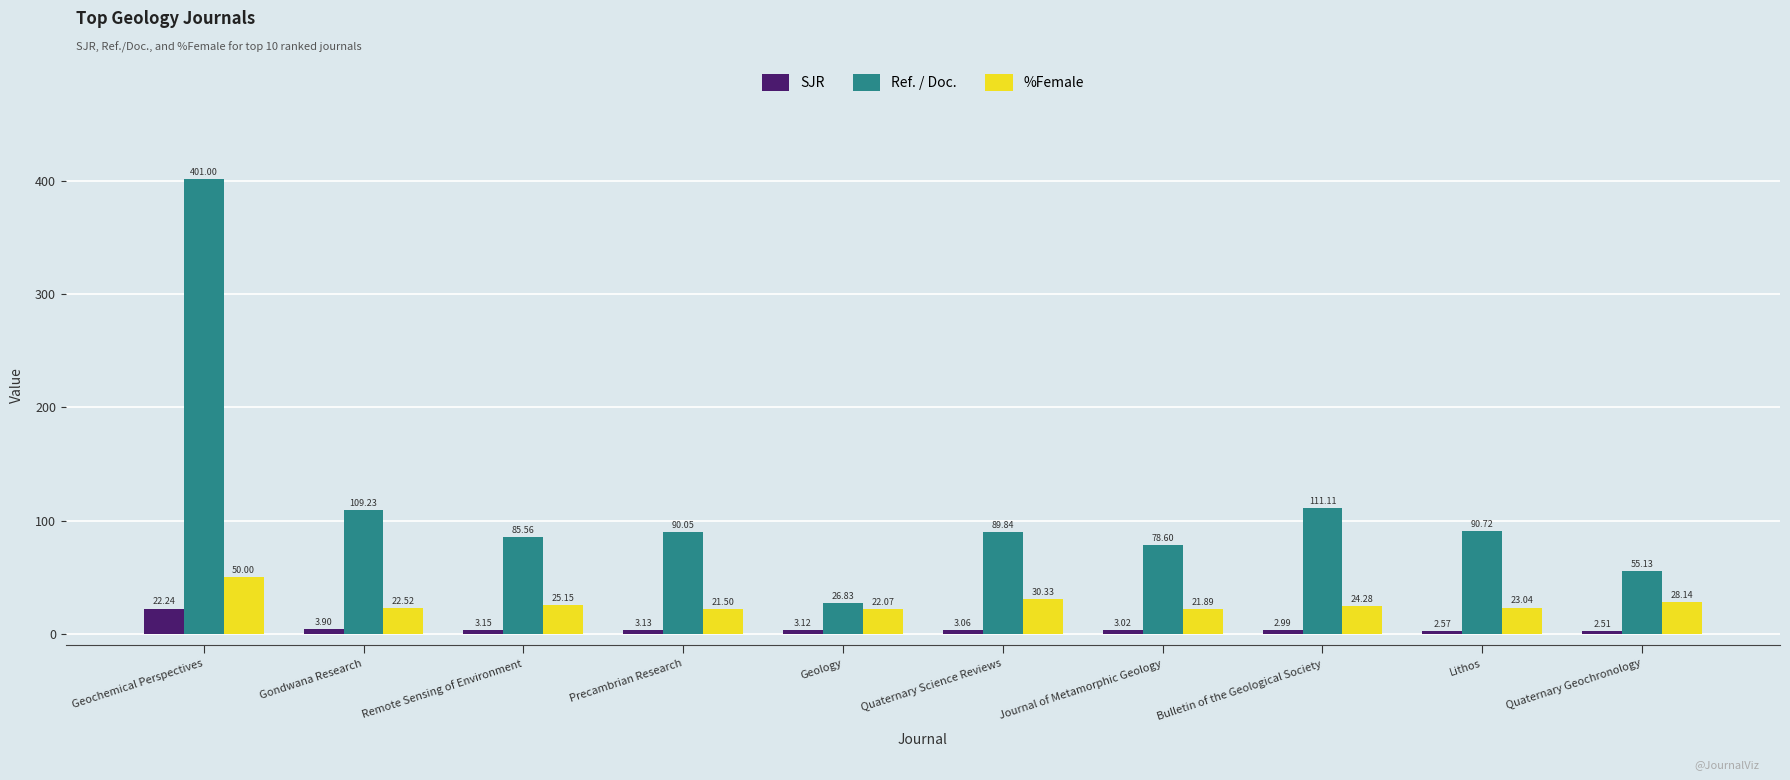

What is the total value across all series at Remote Sensing of Environment?

113.9